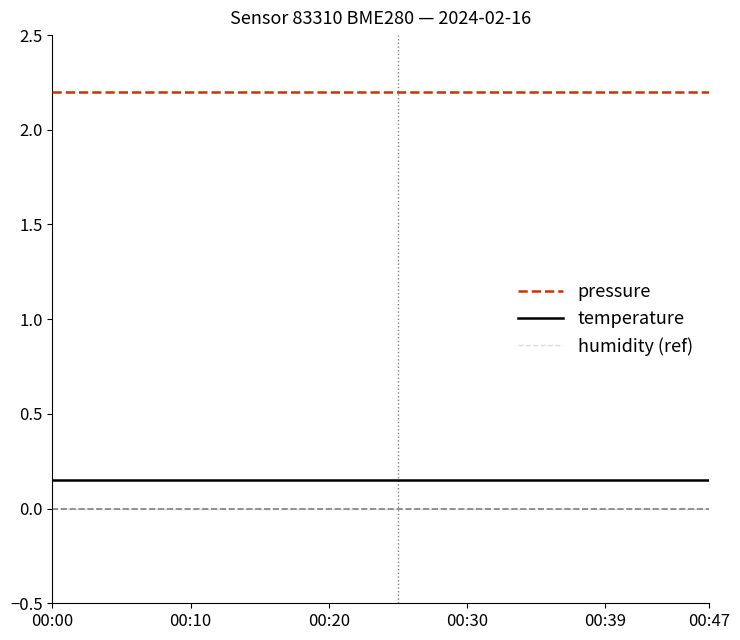

Does the chart have visible grid lines?

No